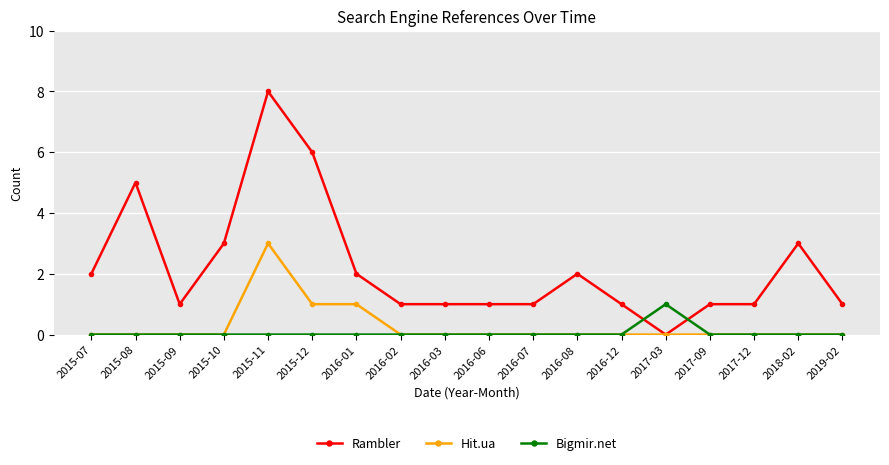

The Rambler series shows 1 at 2016-06. True or false?

True